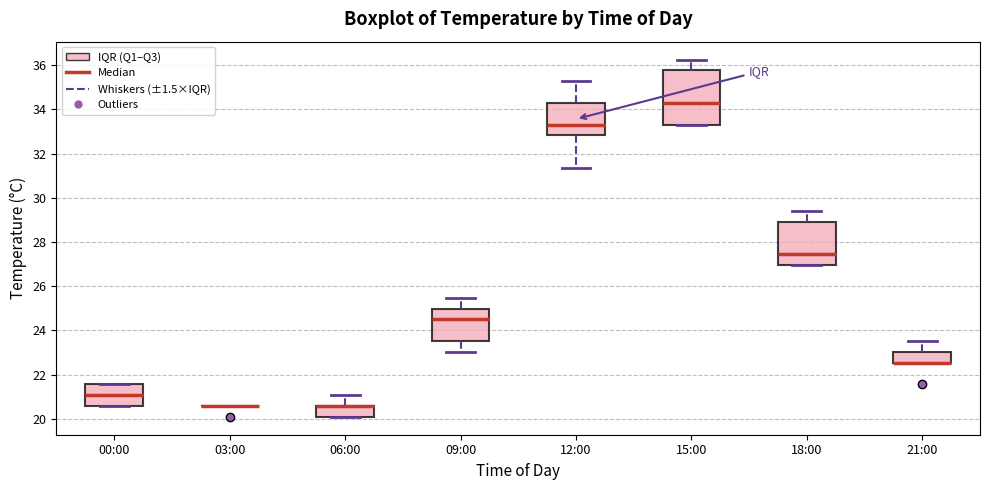

Which box is the tallest, from its lower edge to its upper edge?

15:00